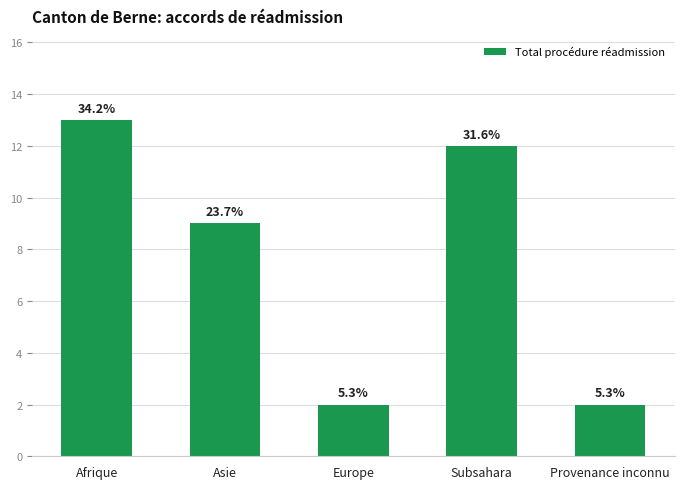

True or false: the data shows 18 at Subsahara.

False